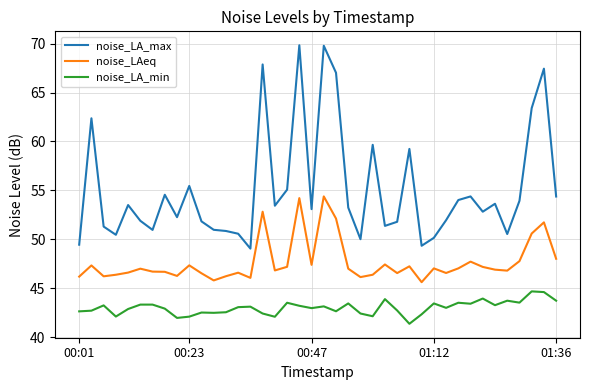

What is the difference between the second highest and second lowest values in the noise_LA_max series?

20.4